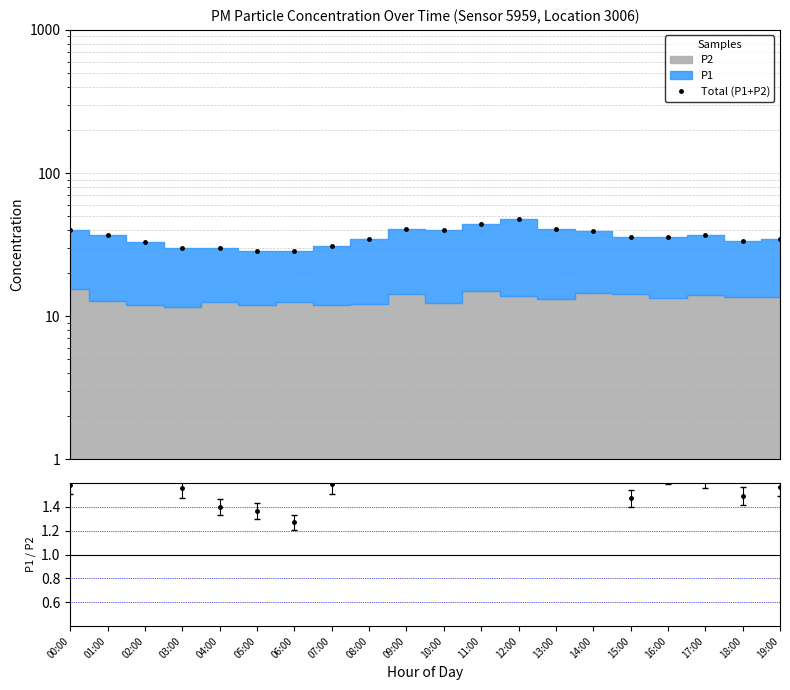

How many lines are shown in the chart?

1